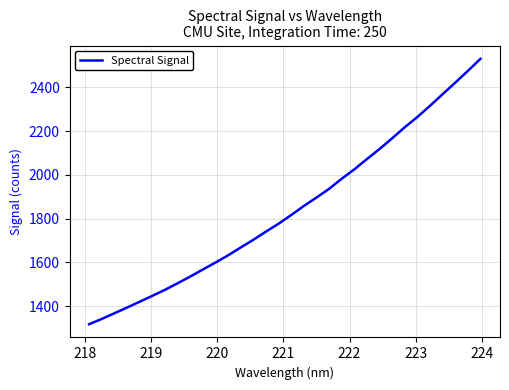

What is the smallest value displayed?

1317.2